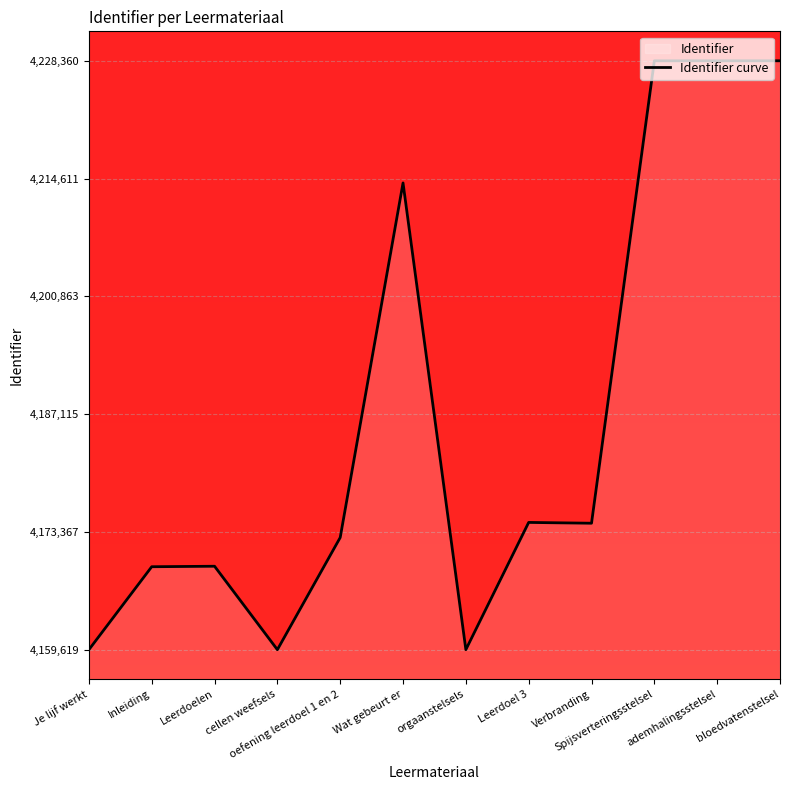

At which category does the data reach its first local valley?

cellen weefsels